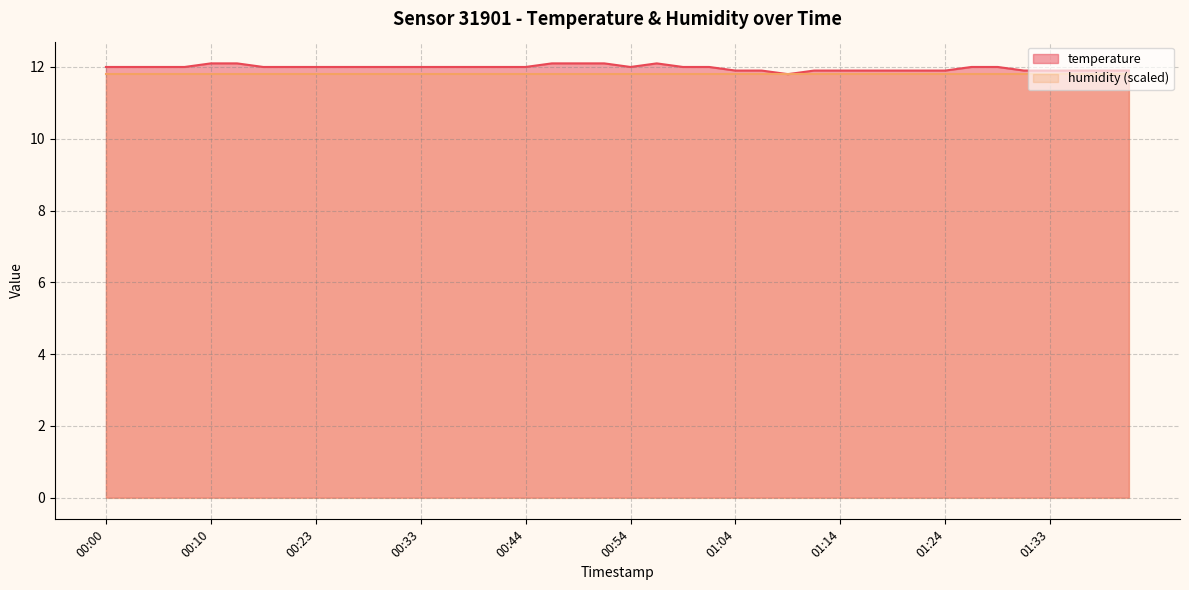

At which category does the chart reach its peak across all series?

00:10